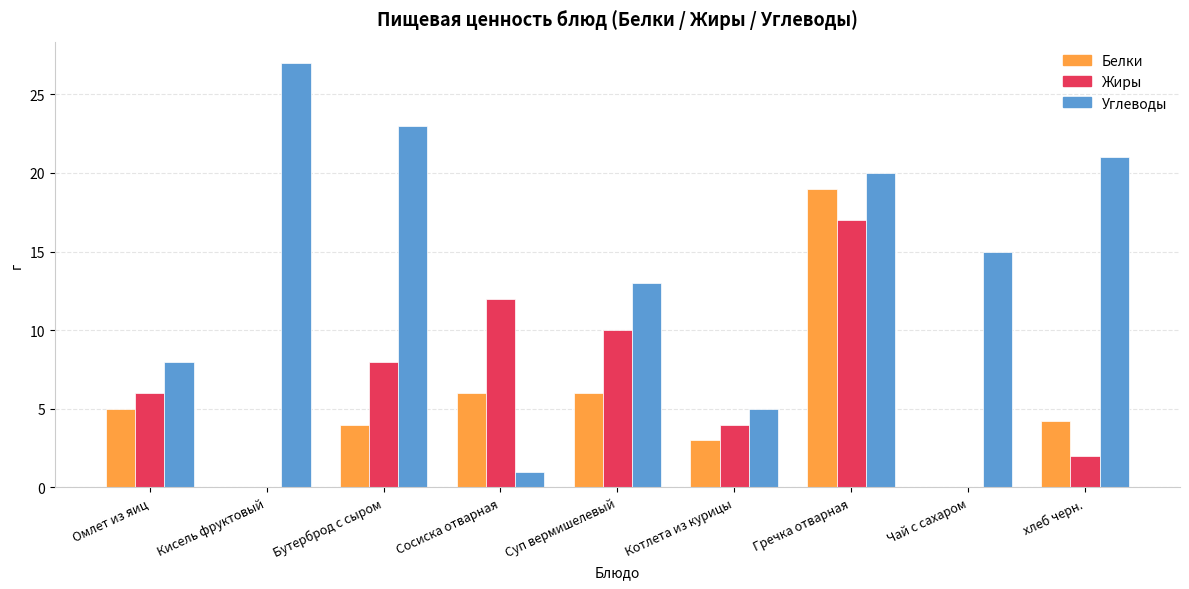

Which category has the highest value in the Жиры series?

Гречка отварная